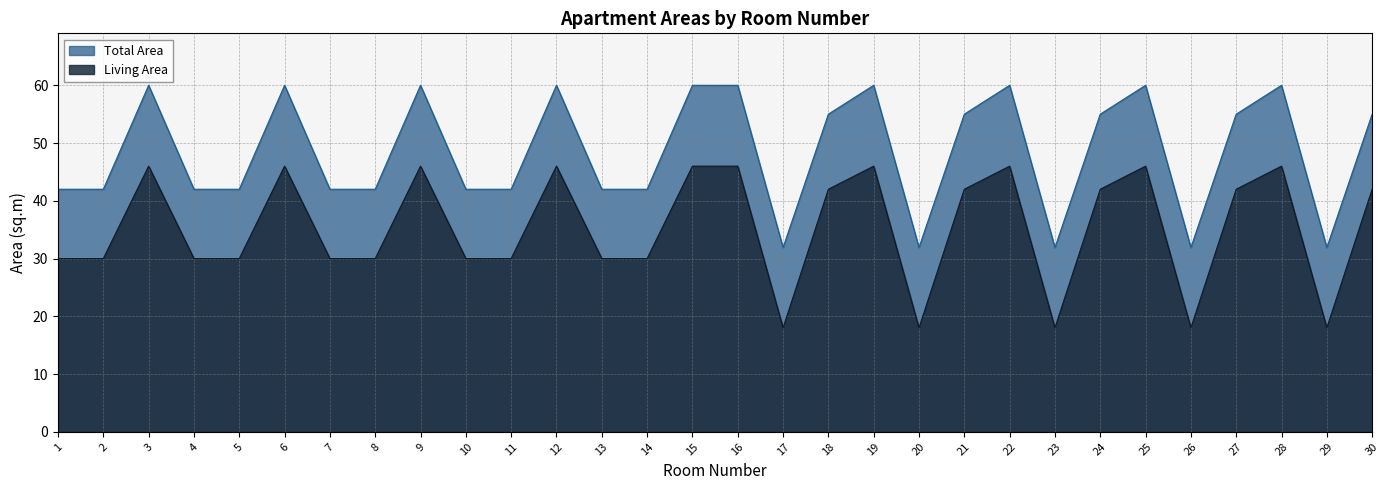

At which label does Total Area first exceed 55?

3